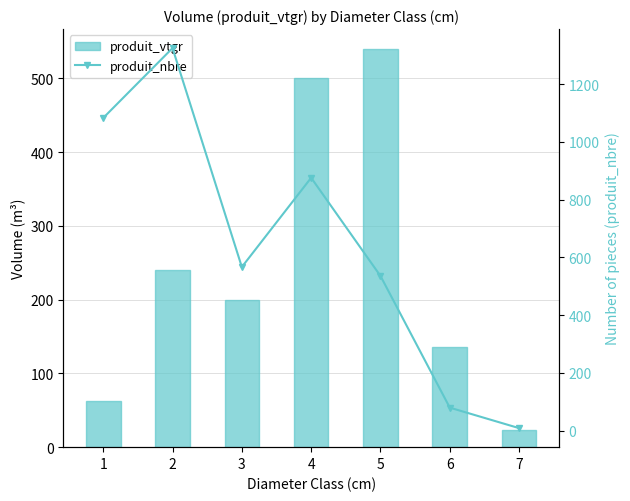

Is it true that produit_vtgr equals 58.0 at 6?

False